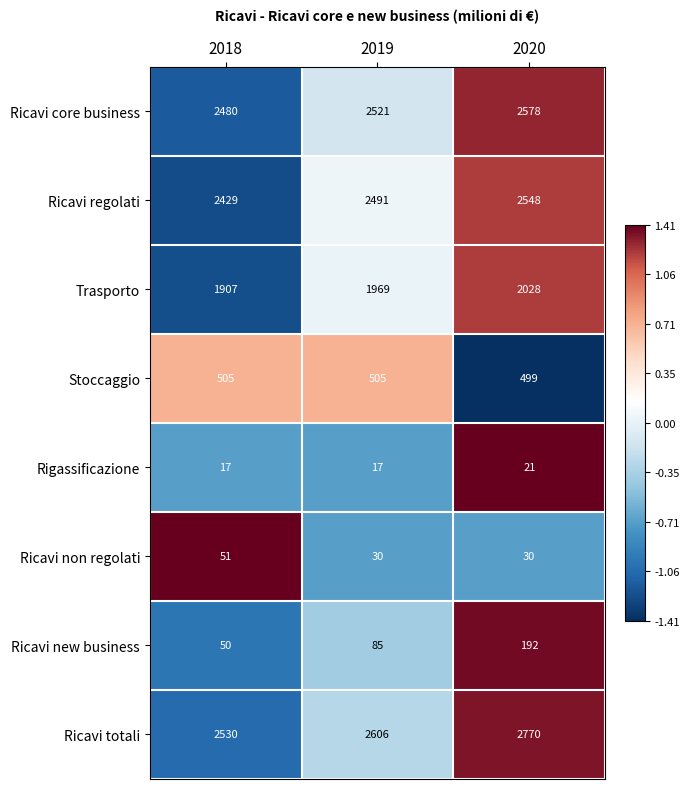

What is the spread (max minus min) of values at 2019?

2589